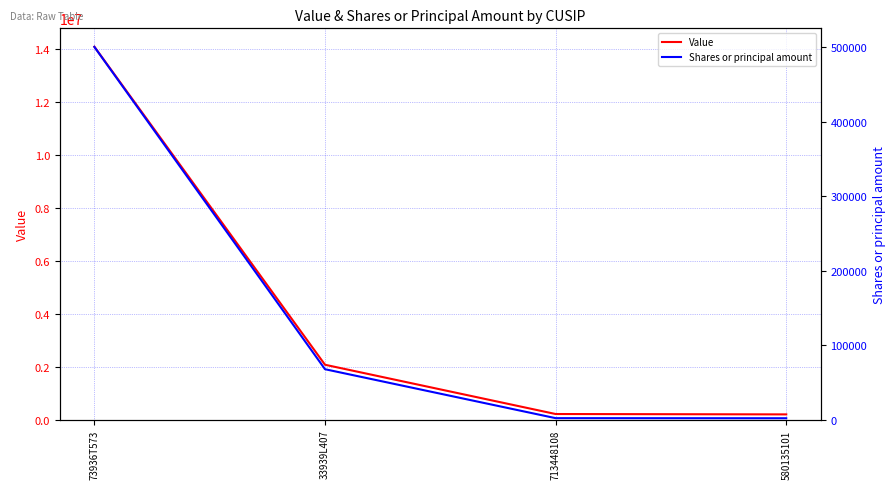

What is the label of the 1st point from the right?

580135101